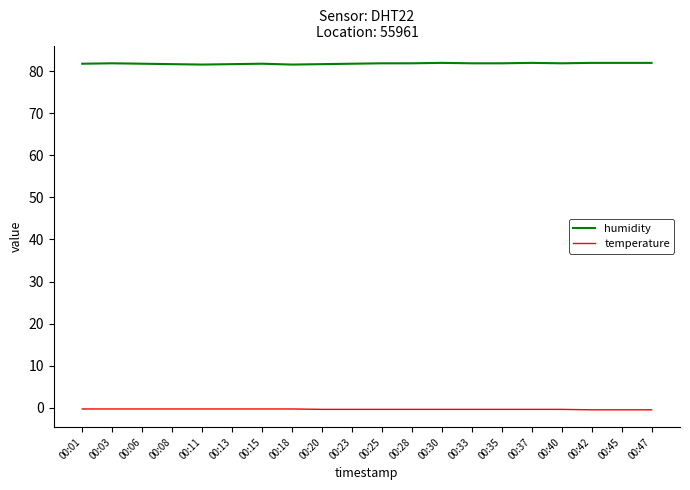

Is this an area chart (filled region under the line)?

No